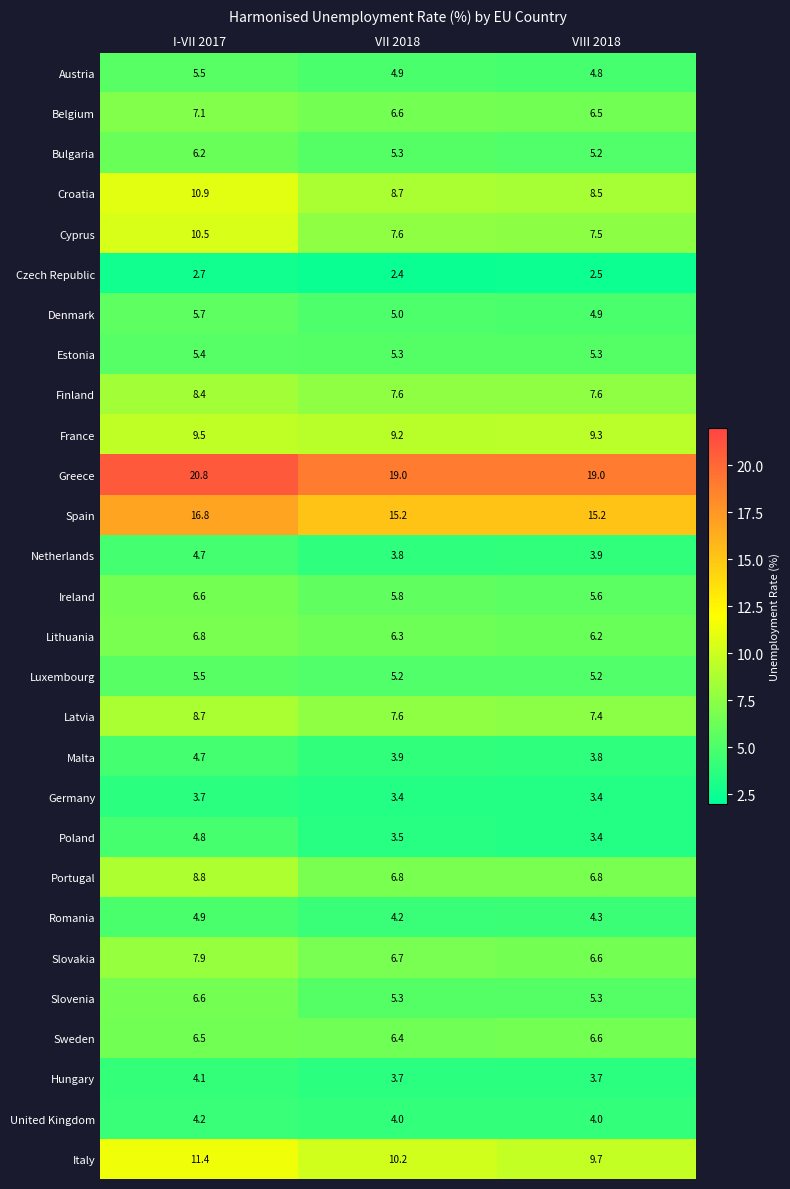

What is the difference between the highest and lowest values at I-VII 2017?

18.1